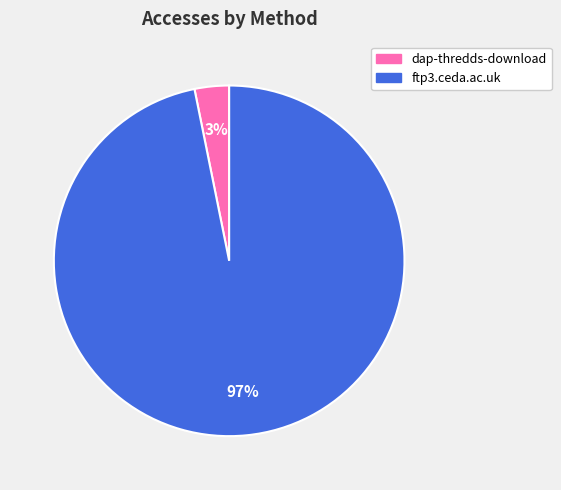

To the nearest percent, what is the difference between the largest and smallest slice percentages?

94%